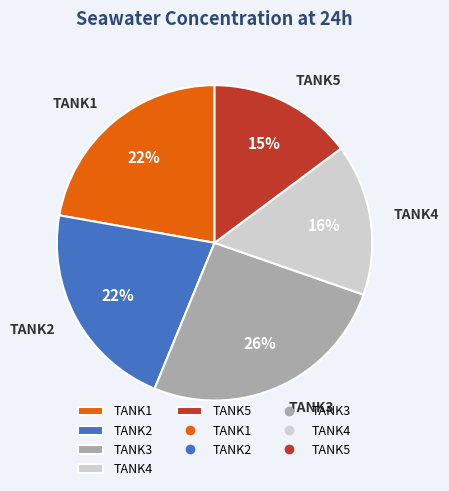

The TANK5 slice represents 15% of the pie. True or false?

True